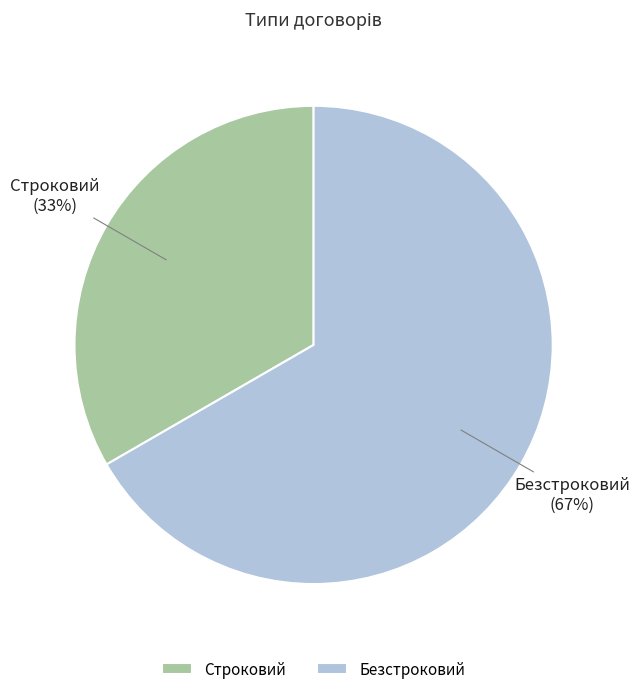

Which slice represents more than half of the pie?

Безстроковий